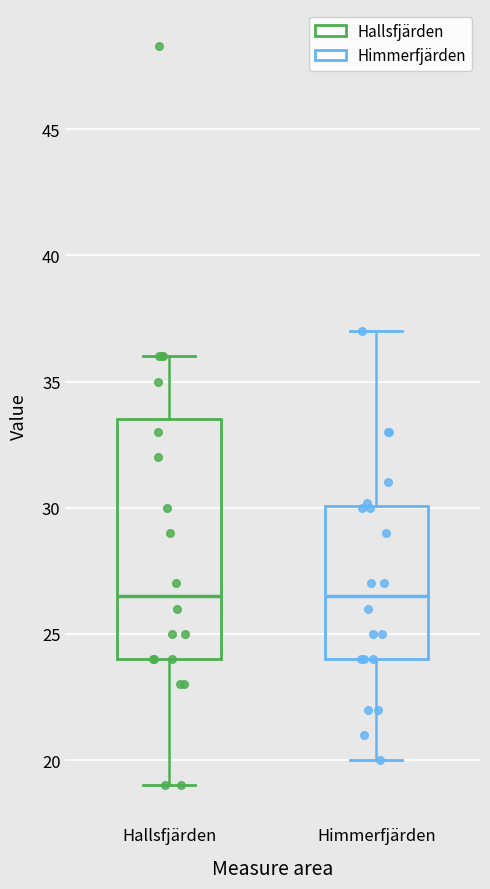

Comparing the boxes themselves (not the whiskers), which one is the tallest?

Hallsfjärden